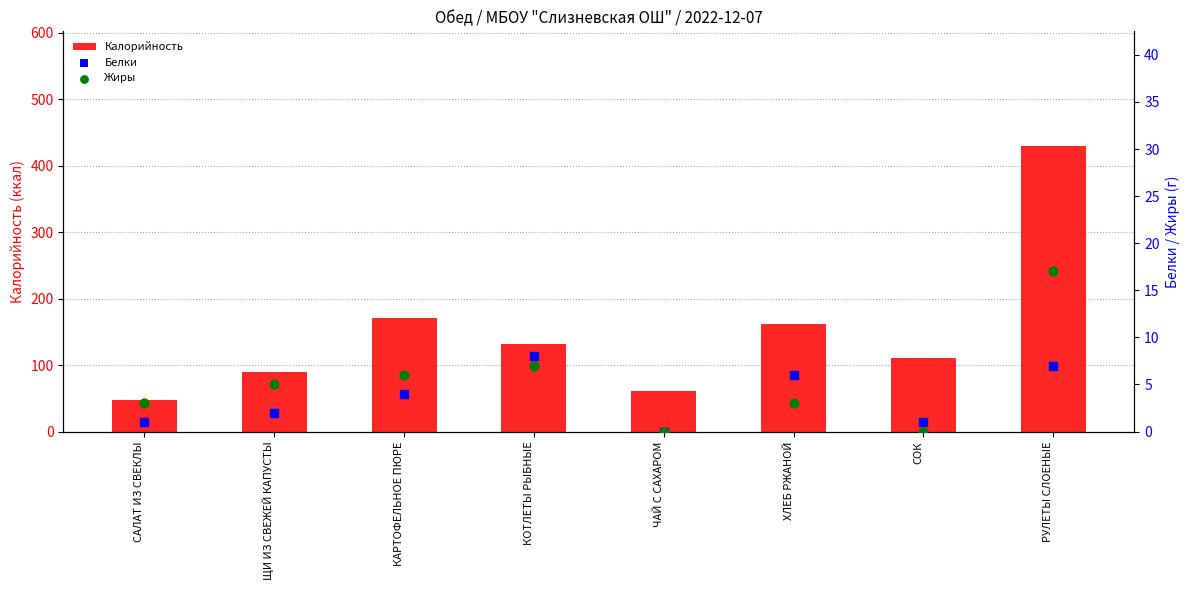

At which category is the sum across all series the highest?

РУЛЕТЫ СЛОЕНЫЕ